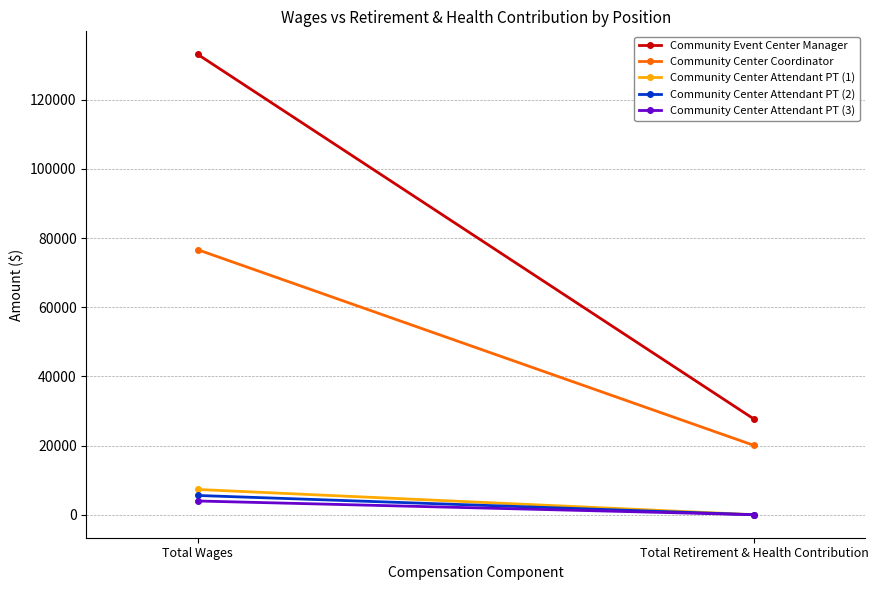

At Total Wages, list the series in order from largest to smallest.

Community Event Center Manager, Community Center Coordinator, Community Center Attendant PT (1), Community Center Attendant PT (2), Community Center Attendant PT (3)